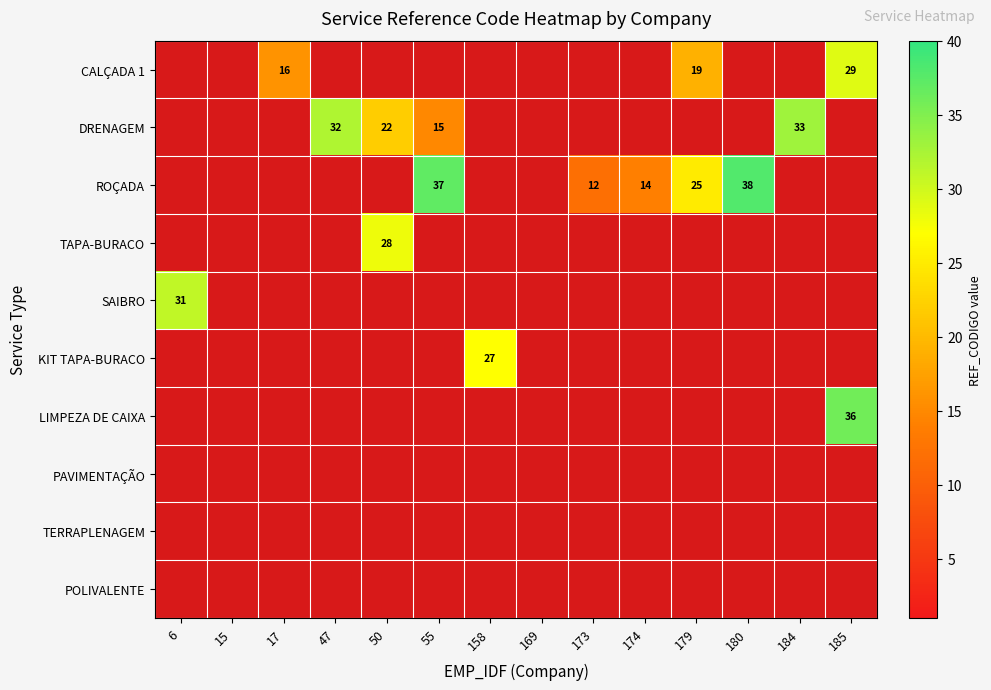

What is the maximum value shown in the chart?

38.0